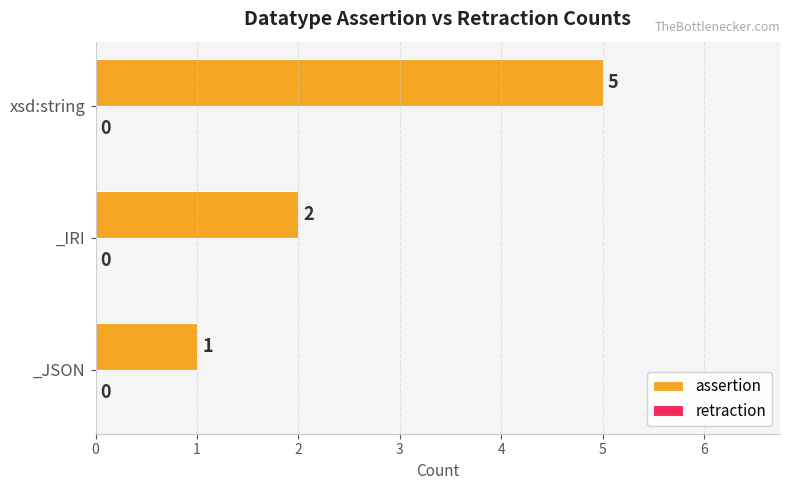

The value at _JSON is 1. True or false?

True